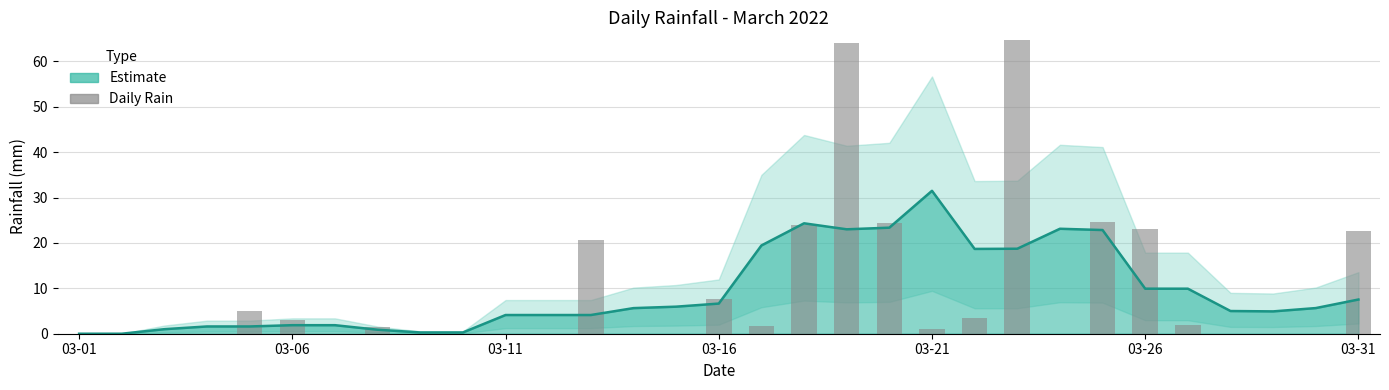

What is the difference between the values at 10 and 12?

20.6